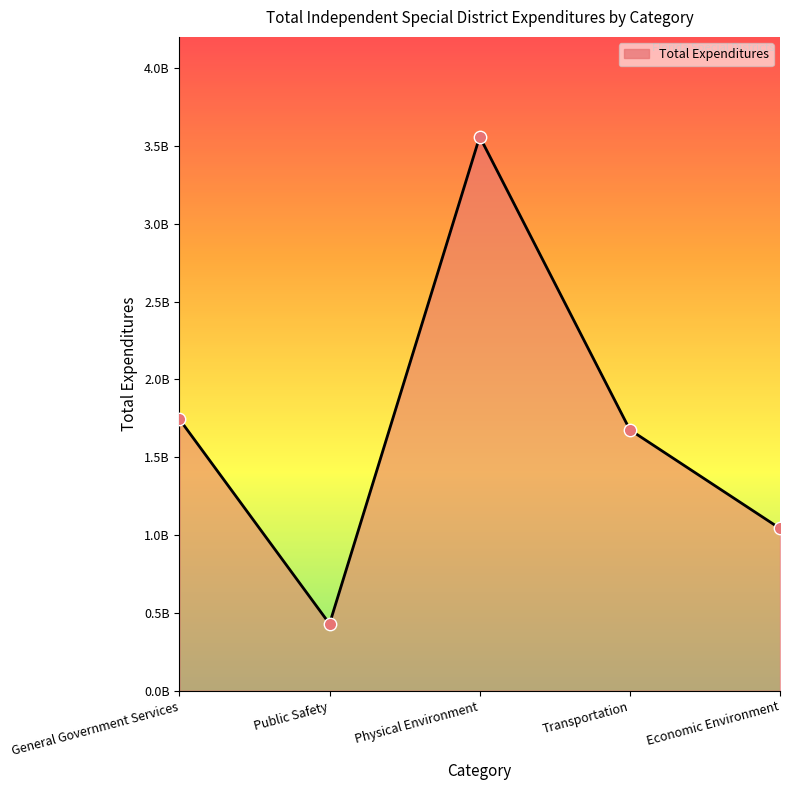

What is the change in value from General Government Services to Physical Environment?

+1814629843